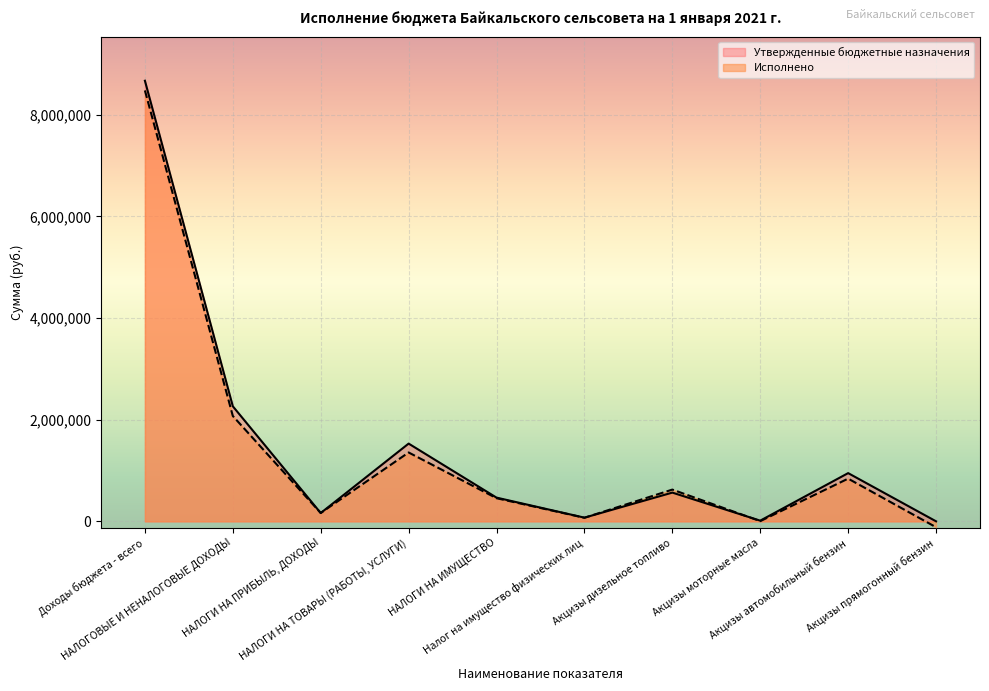

What position from the left is НАЛОГИ НА ПРИБЫЛЬ, ДОХОДЫ?

3